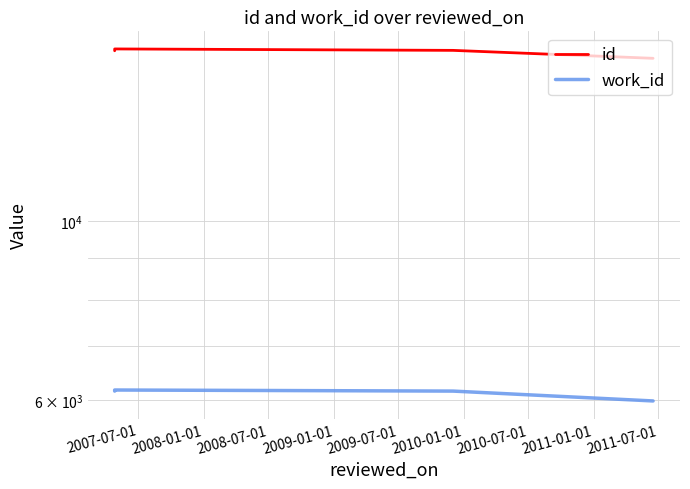

The id series shows 26555 at 2008-07-01. True or false?

False